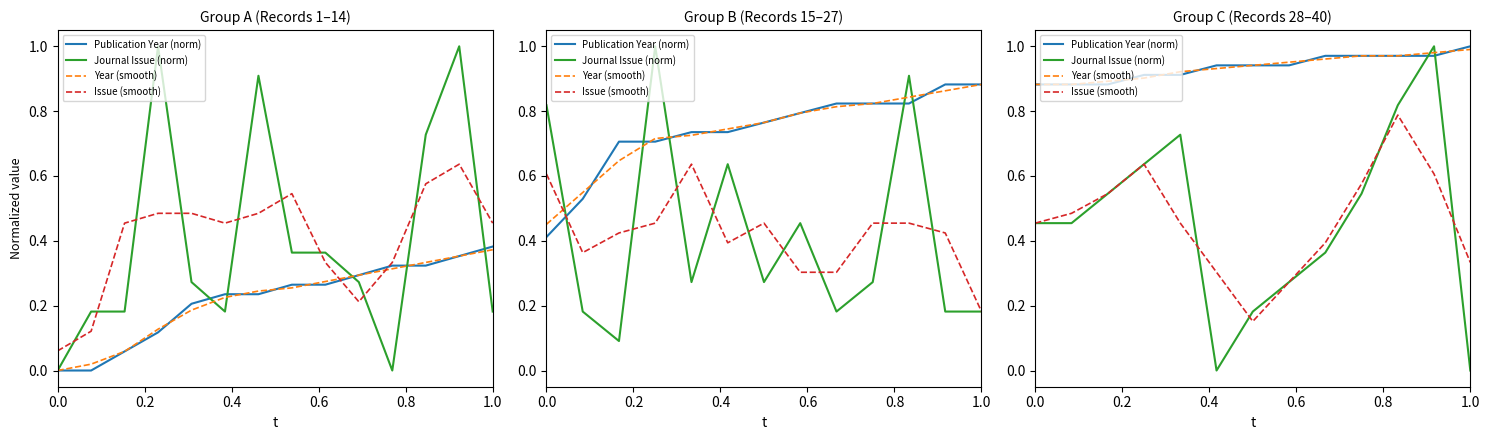

In Journal Issue (norm), how many points are higher than both neighbors (excluding endpoints)?

2